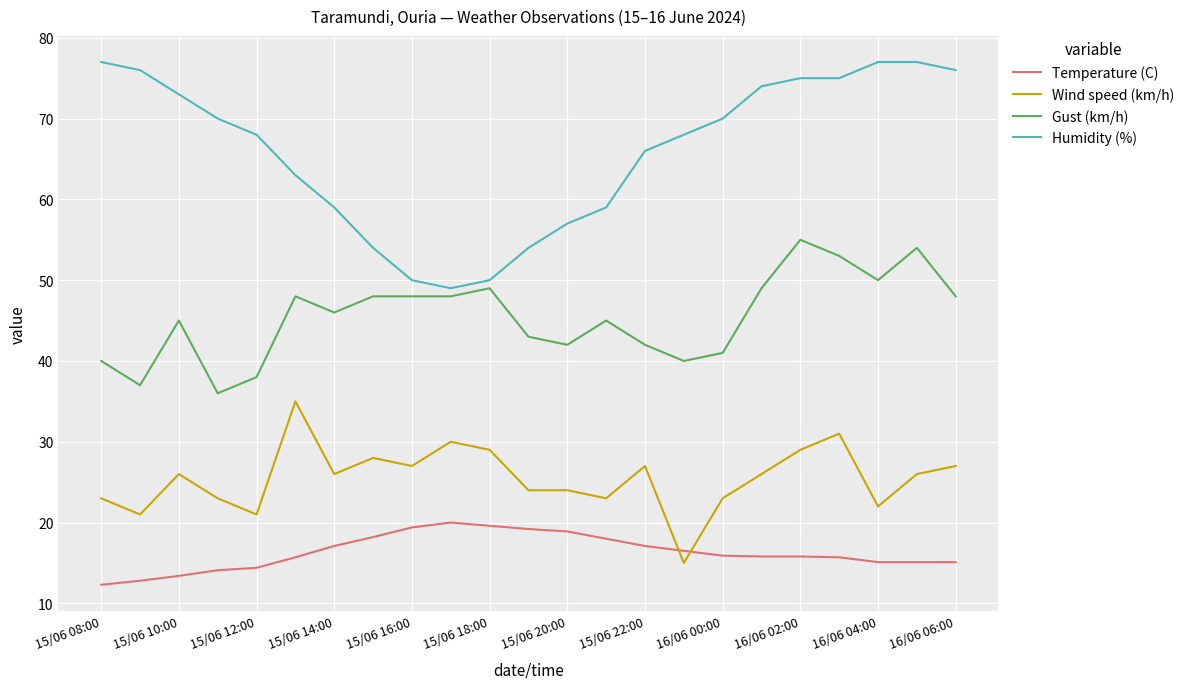

How many lines are shown in the chart?

4